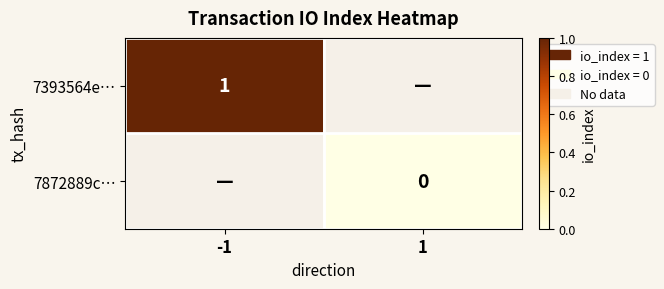

How many distinct data groups are displayed?

2